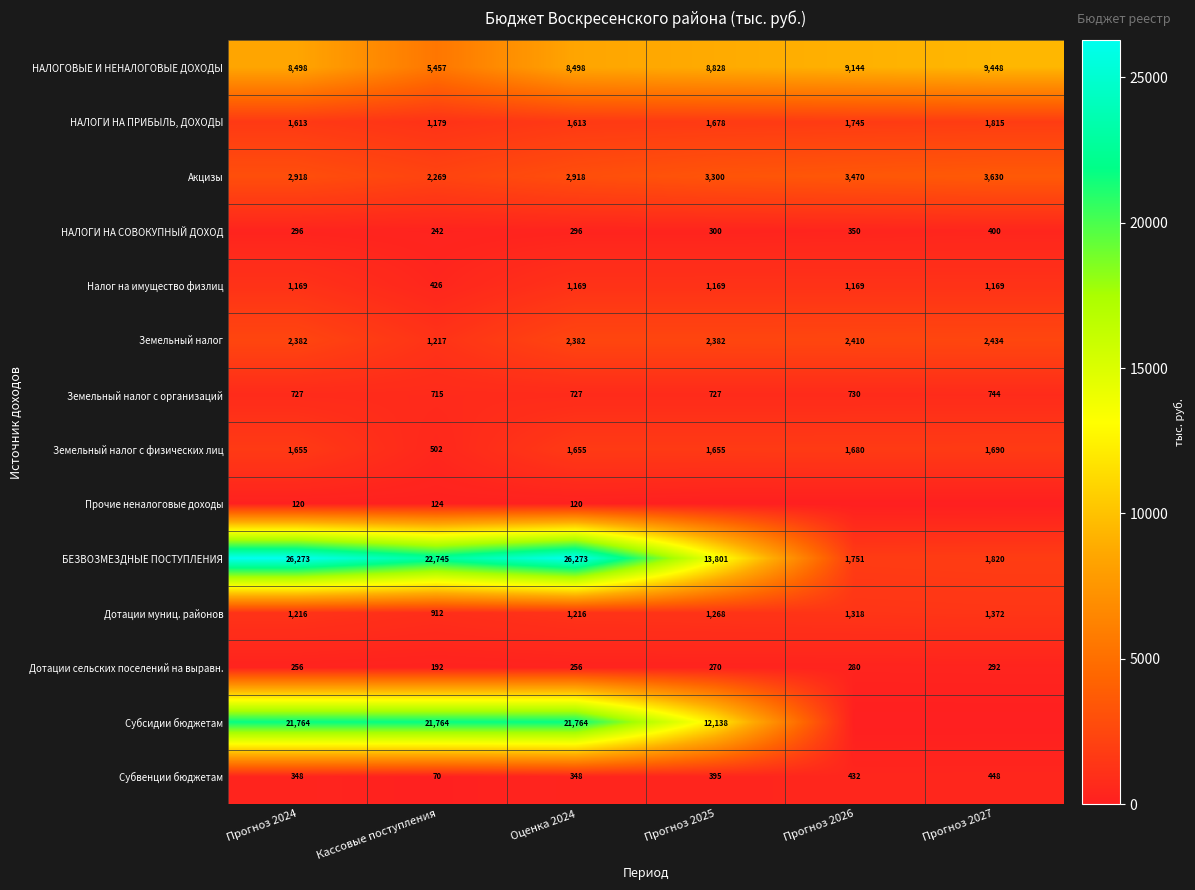

What is the difference between the НАЛОГИ НА СОВОКУПНЫЙ ДОХОД values at Кассовые поступления and Прогноз 2024?

54